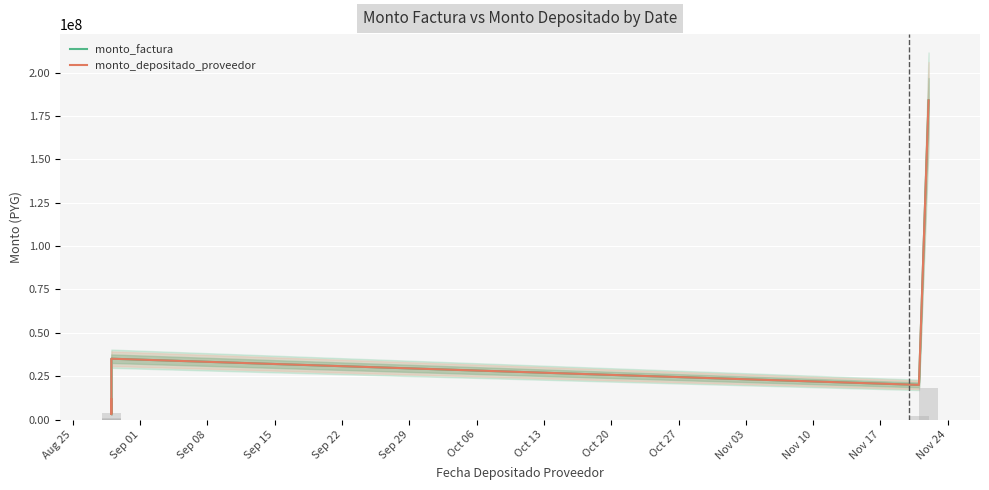

Reading left to right, extract all data points from this chart.

monto_factura: 11725000	3205000	35070000	19990000	184000000
monto_depositado_proveedor: 11725000	3205000	35070000	19990000	184000000